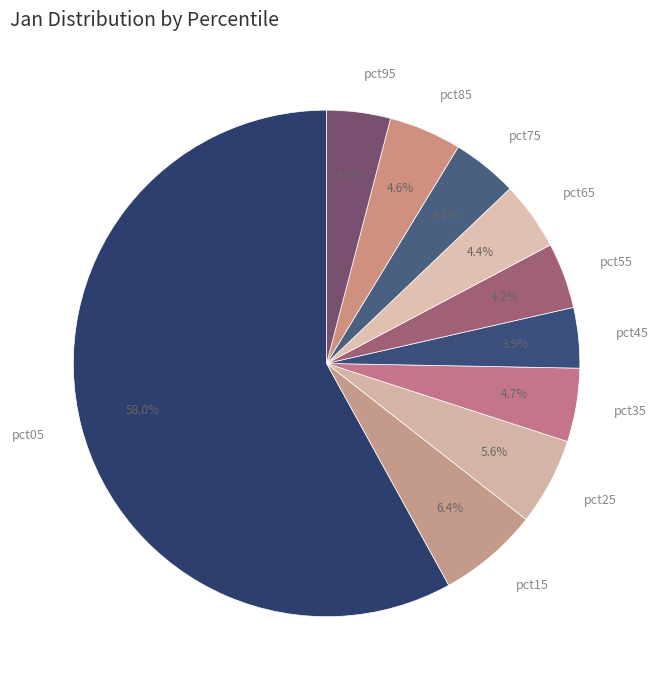

What percentage do pct35 and pct15 together represent?

11.1%